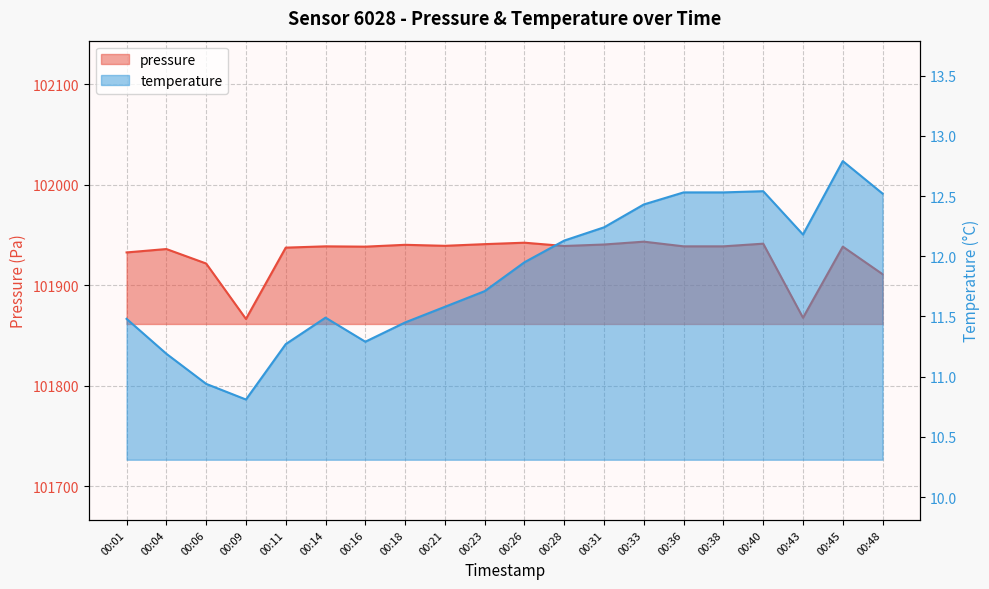

Between 00:48 and 00:31, which is larger?

00:31